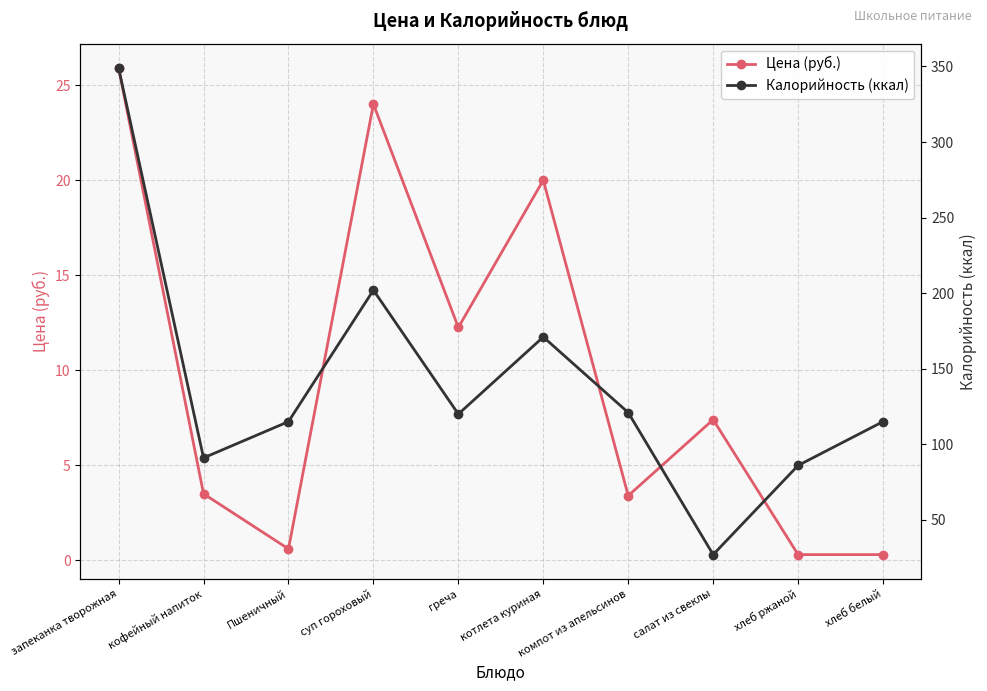

True or false: Цена (руб.) and Калорийность (ккал) cross at least once.

False